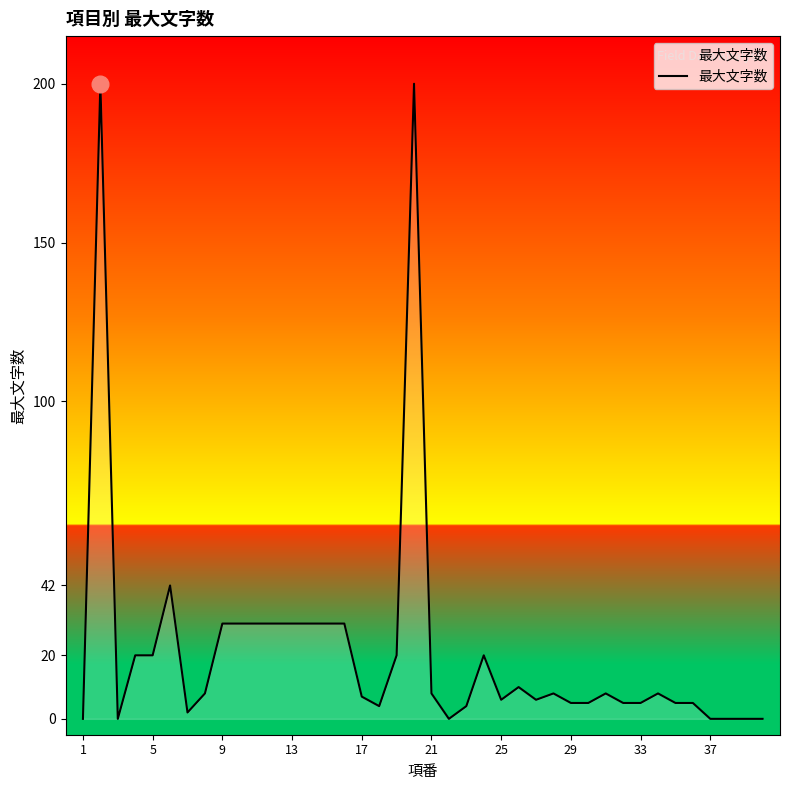

What is the maximum value shown in the chart?

200